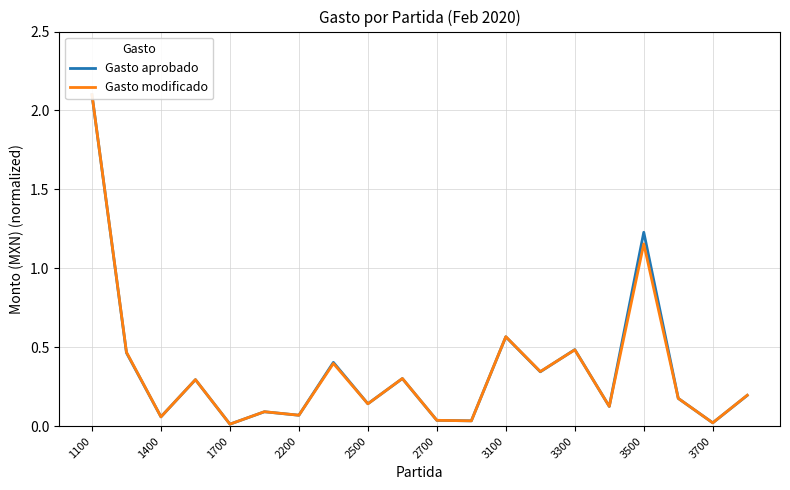

What is the highest value of the Gasto aprobado series?

2.1